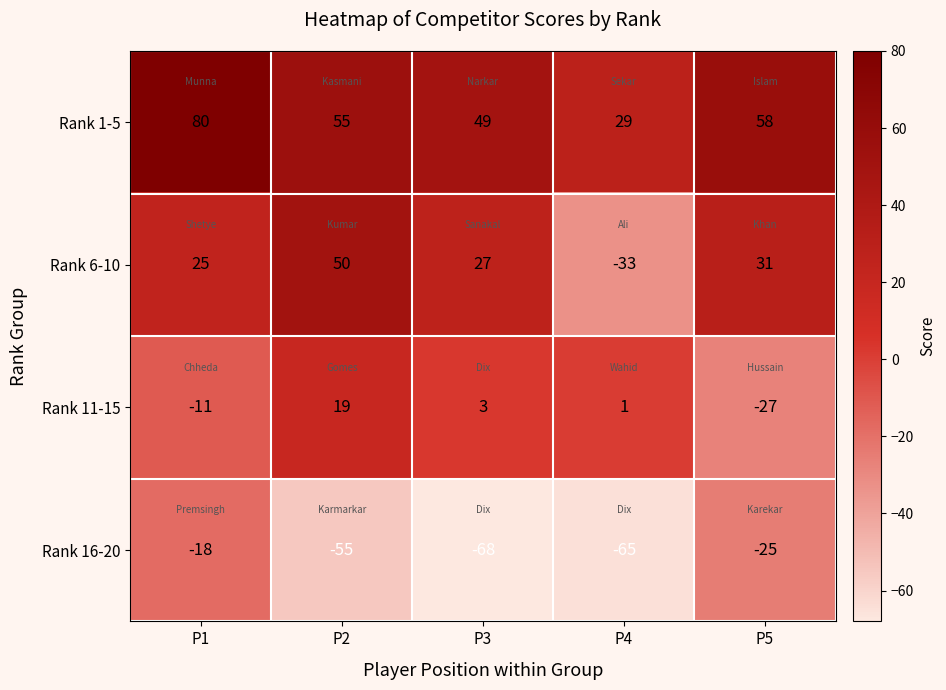

Which series has the largest total across all categories?

Rank 1-5